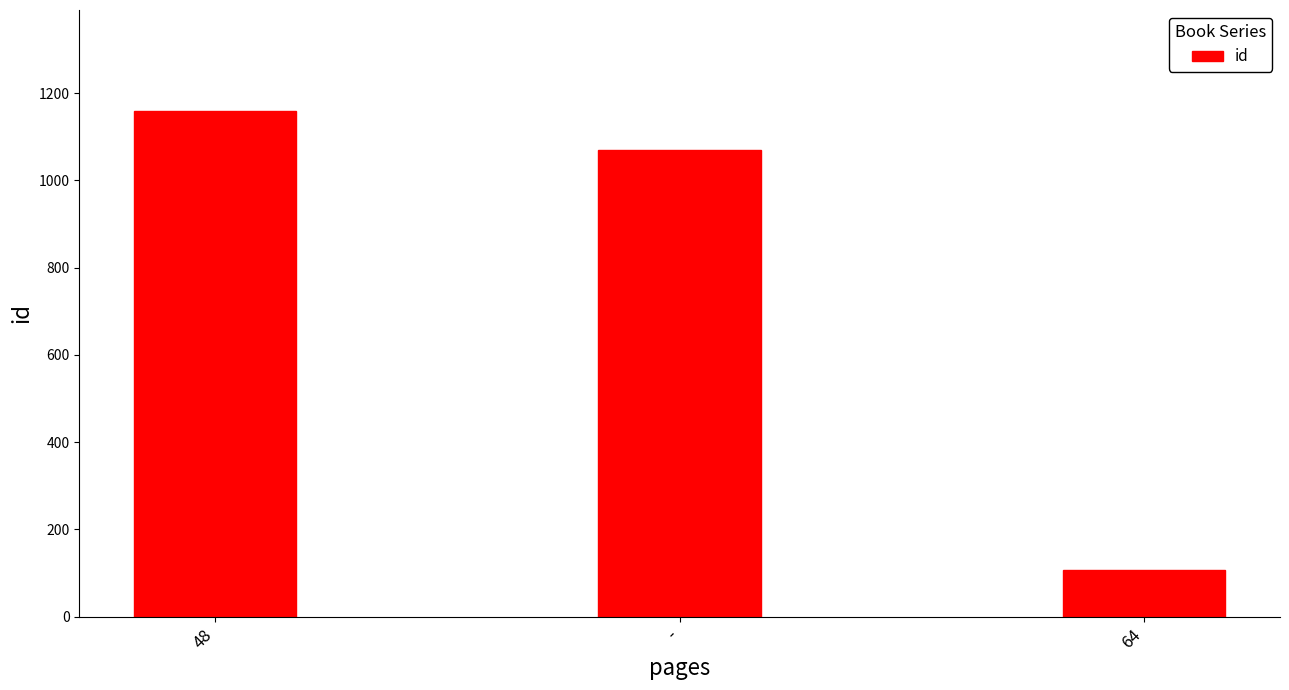

At which label is the value closest to 633?

-